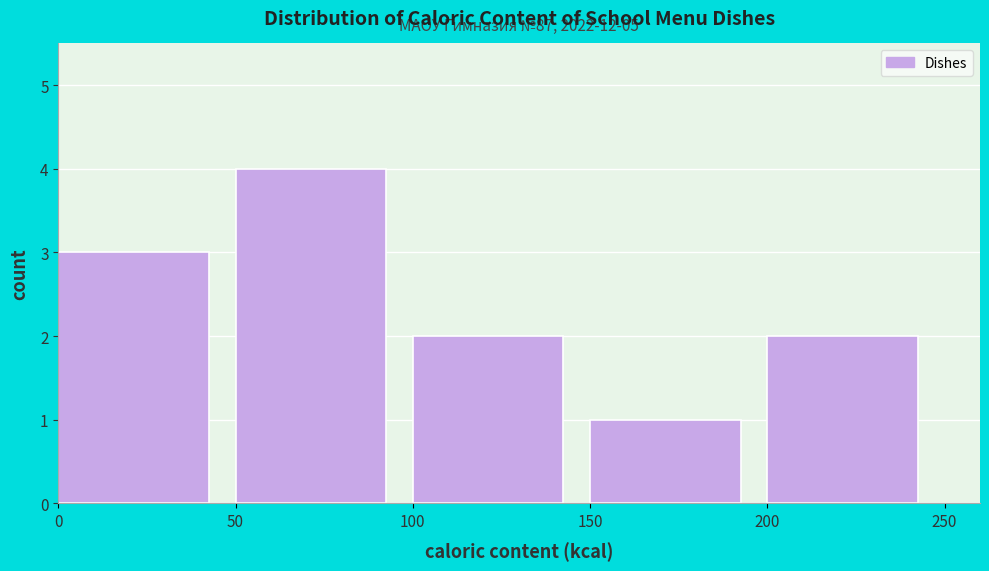

Over which range of the x-axis is the bar tallest?

50 to 100